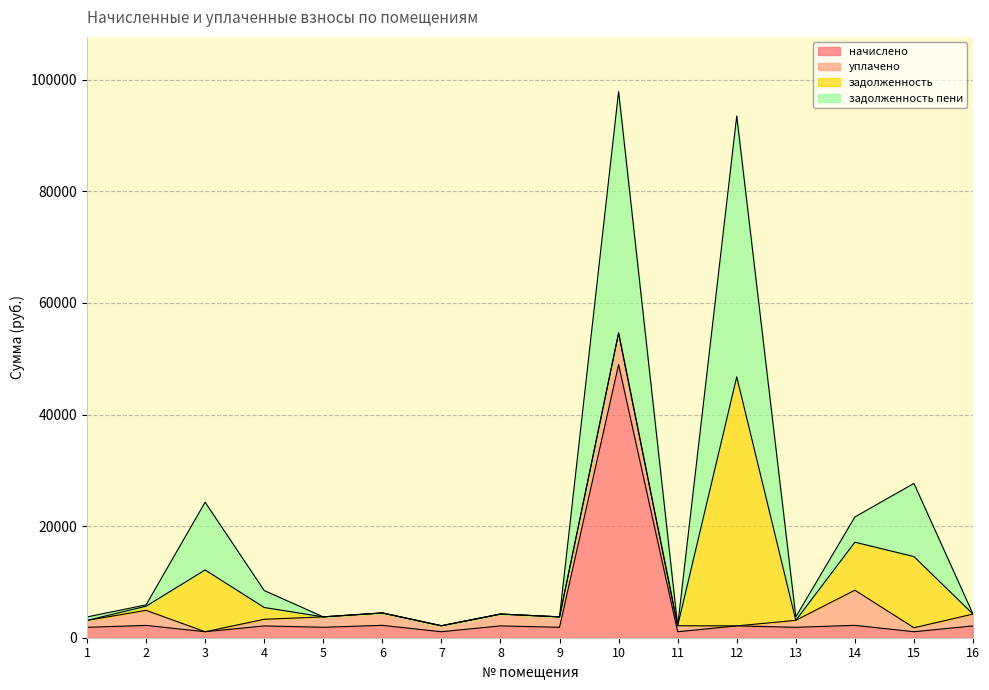

The value of задолженность пени at 15 is 36578.9. True or false?

False